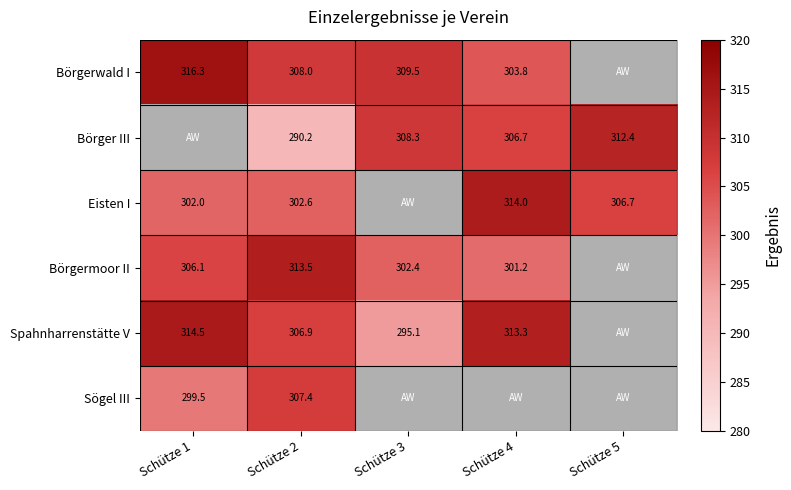

At which category is the sum across all series the highest?

Schütze 2